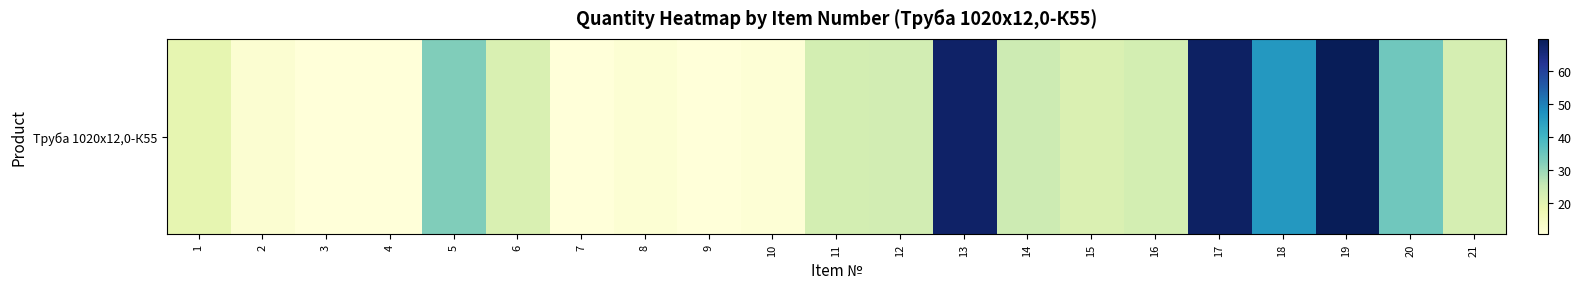

Is it true that the value at 5 is 32.6?

True